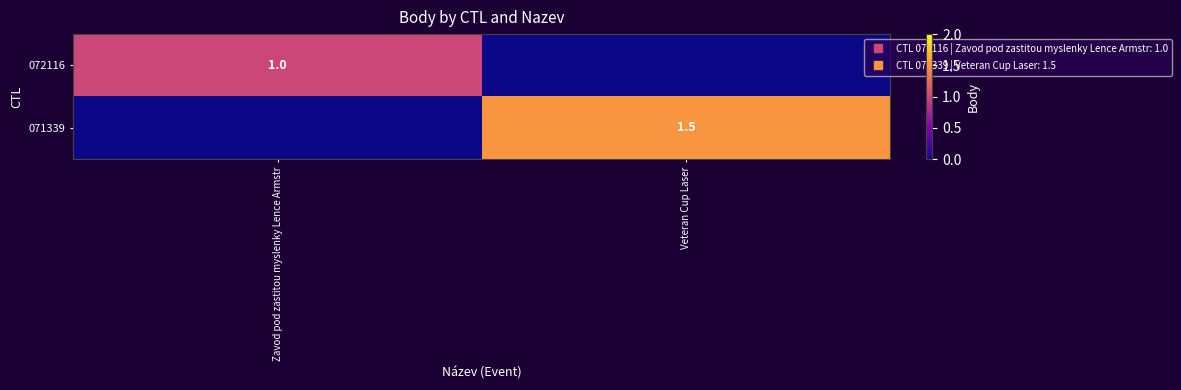

Is the value of 071339 at Zavod pod zastitou myslenky Lence Armstr greater than the value of 072116 at Zavod pod zastitou myslenky Lence Armstr?

No